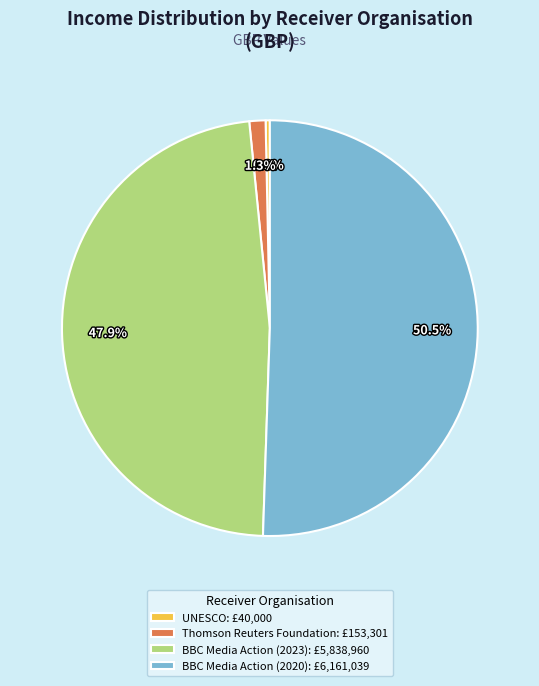

Which slice is the largest?

BBC Media Action (2020): £6,161,039